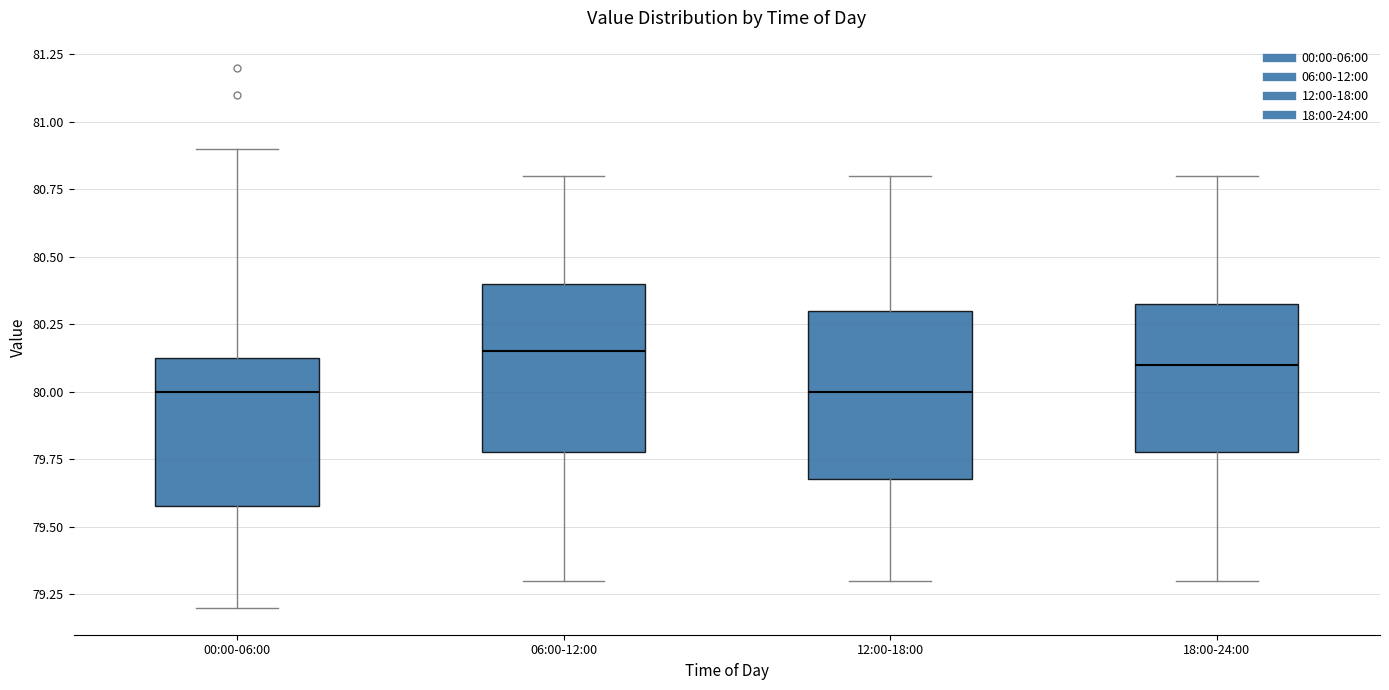

Reading left to right, read every box against the y-axis: the position of its median line, the range the box covers, and the ends of its whiskers. The values are not printed on the chart, so give them approximately, as read against the axis.

00:00-06:00: median 80.00, box 79.60 to 80.15, whiskers 79.20 to 80.90
06:00-12:00: median 80.15, box 79.80 to 80.40, whiskers 79.30 to 80.80
12:00-18:00: median 80.00, box 79.70 to 80.30, whiskers 79.30 to 80.80
18:00-24:00: median 80.10, box 79.80 to 80.35, whiskers 79.30 to 80.80